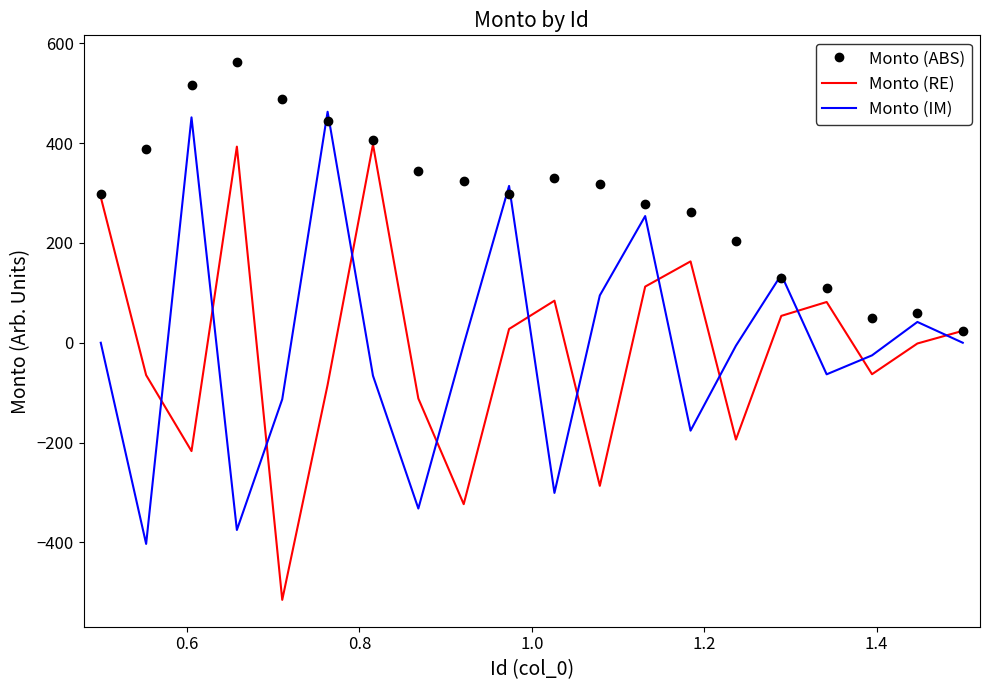

What is the difference between the second highest and second lowest values in the Monto (ABS) series?

467.2